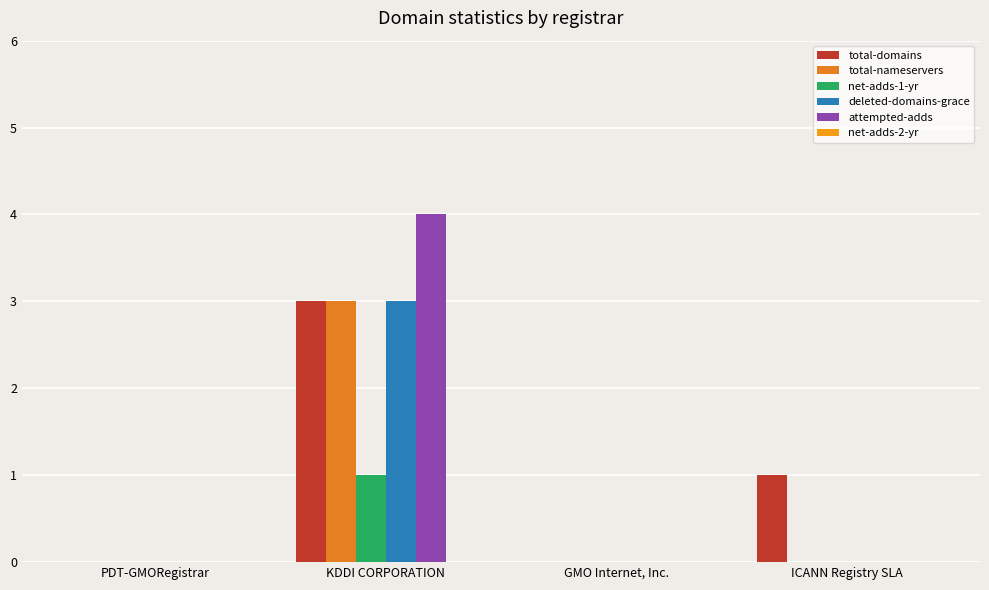

Rank the series at PDT-GMORegistrar from highest to lowest value.

total-domains, total-nameservers, net-adds-1-yr, deleted-domains-grace, attempted-adds, net-adds-2-yr